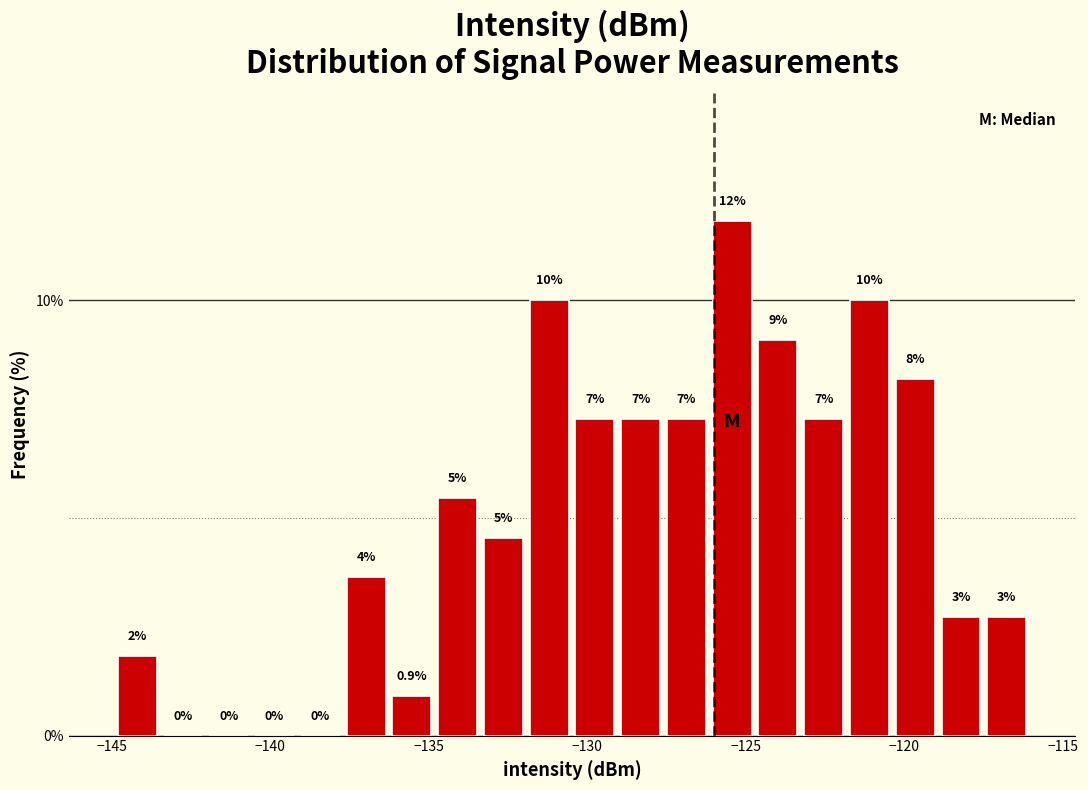

Read against the x-axis, roughly where is the centre of the tallest bar?

-125.5